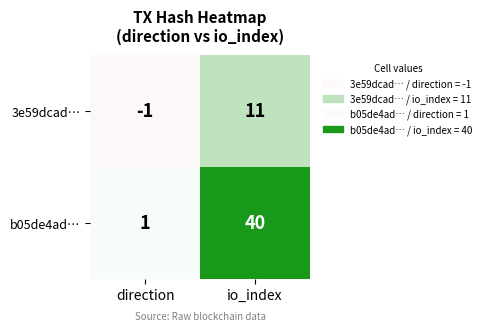

What is the sum of the 3e59dcad… values at io_index and direction?

10